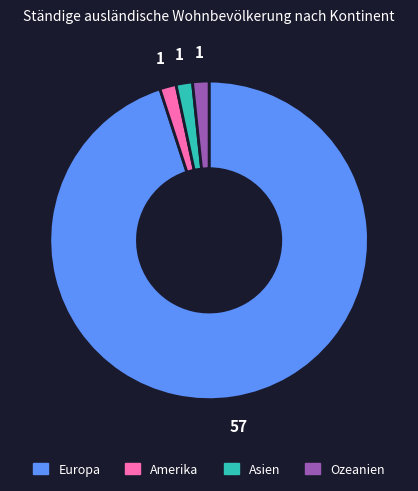

Is there a majority slice in this chart?

Yes